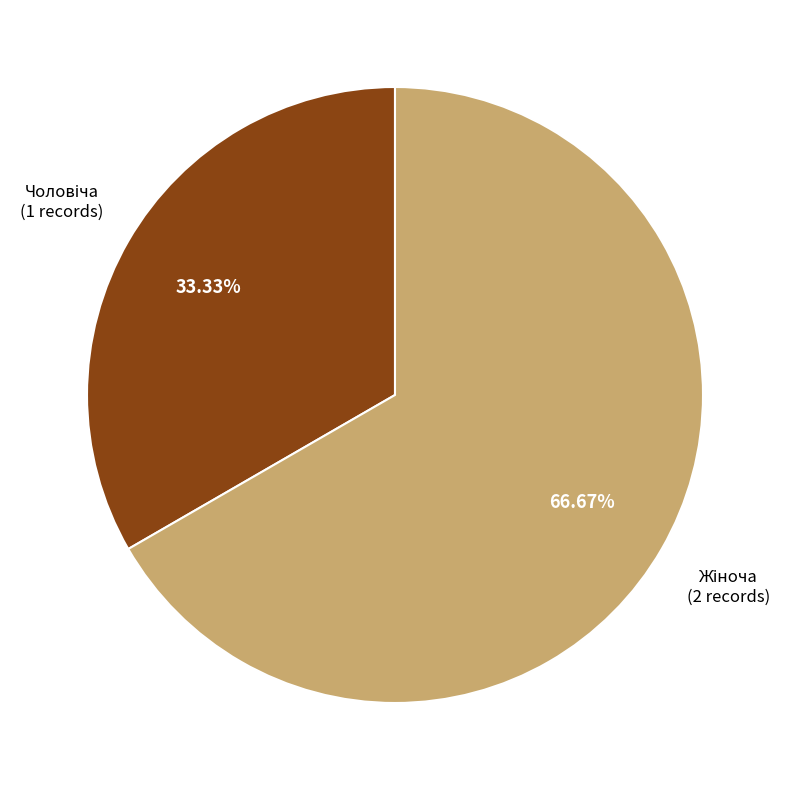

Is there any slice that represents more than half of the pie?

Yes